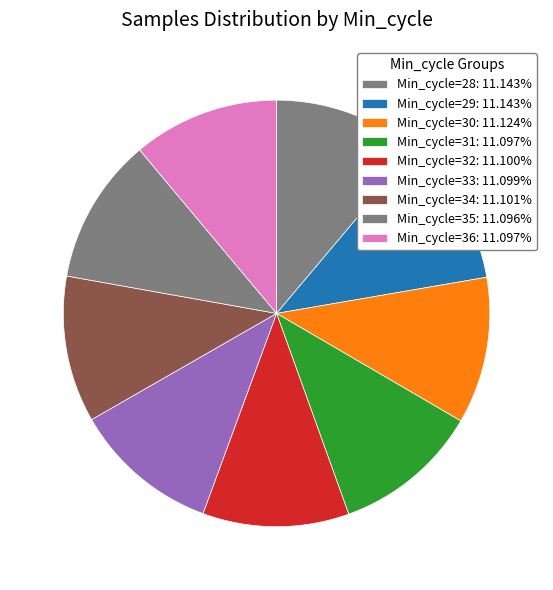

True or false: Min_cycle=32 accounts for 3% of the total.

False